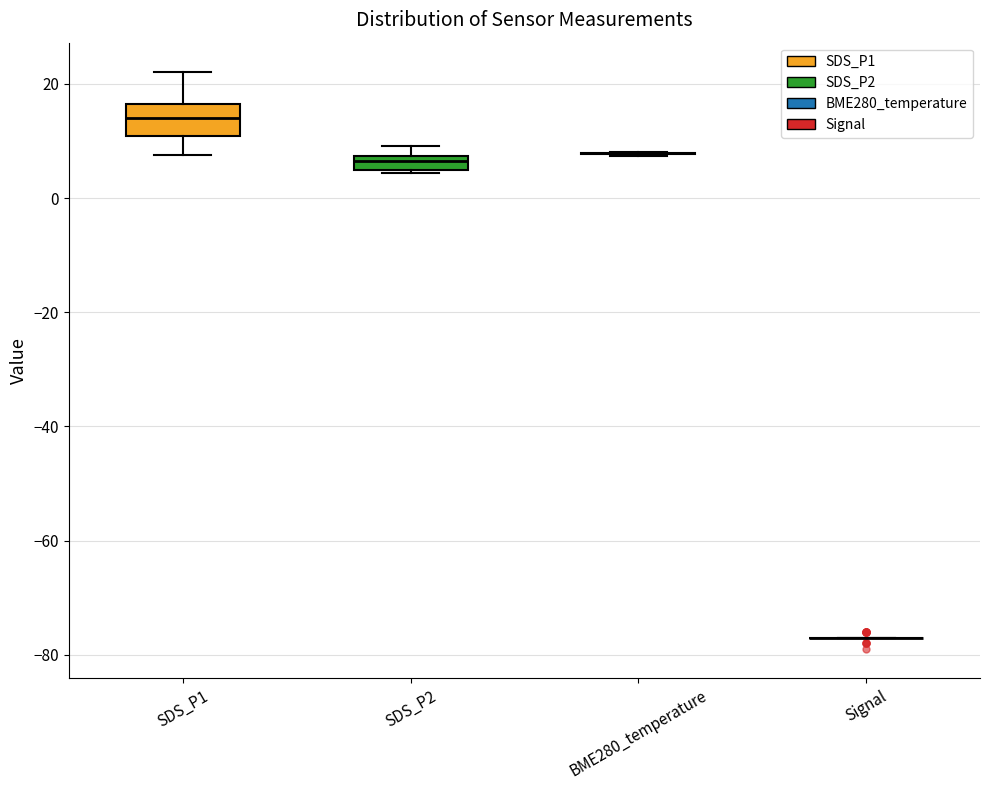

Which box is the tallest, from its lower edge to its upper edge?

SDS_P1